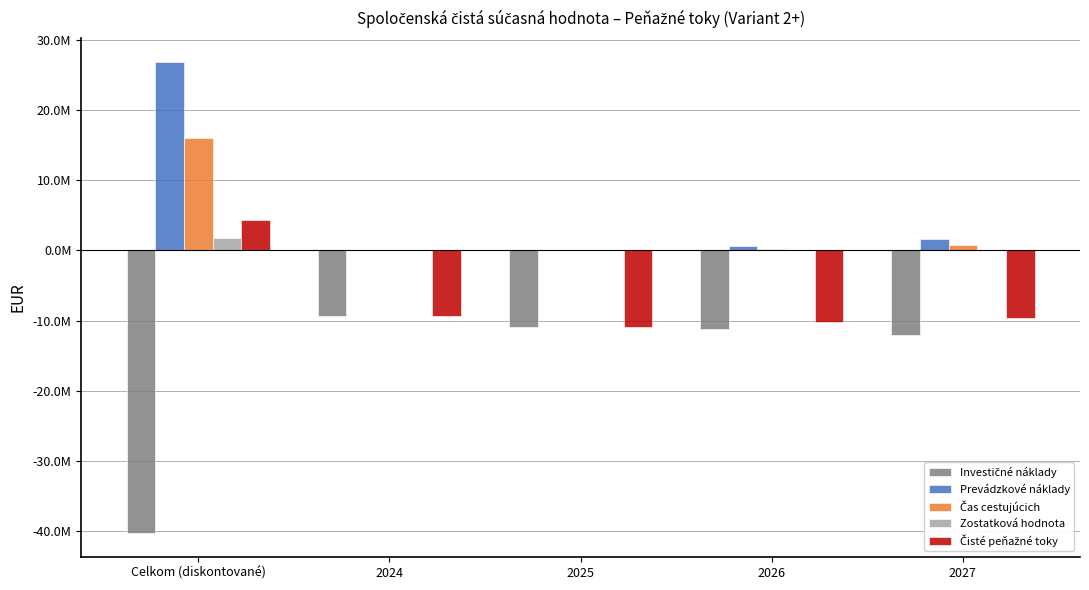

Does the chart contain stacked bars?

No